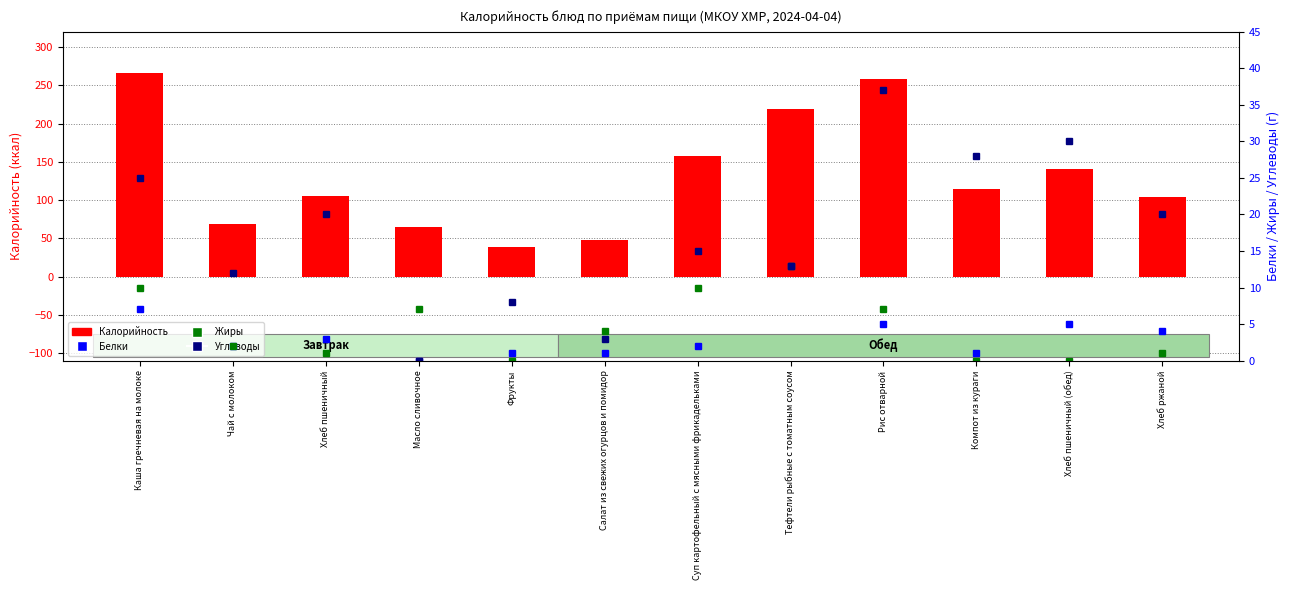

How many data points in Жиры are above 4?

5